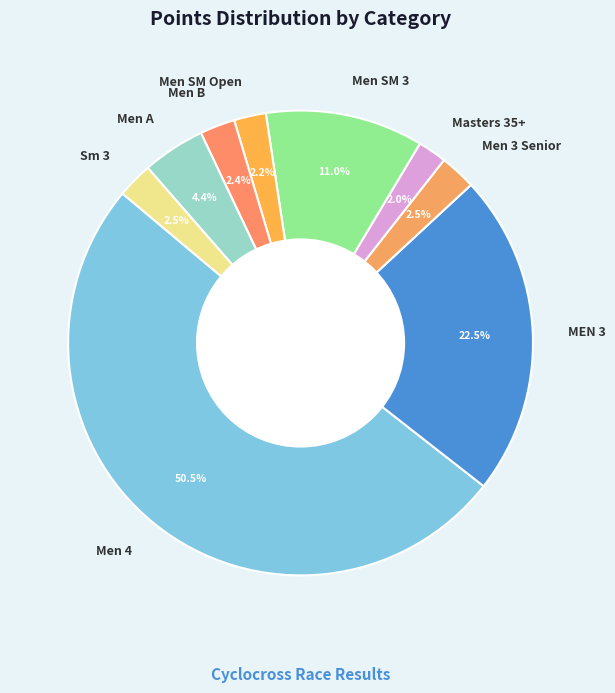

What is the ratio of the value at Men 3 Senior to the value at Men B?

1.0